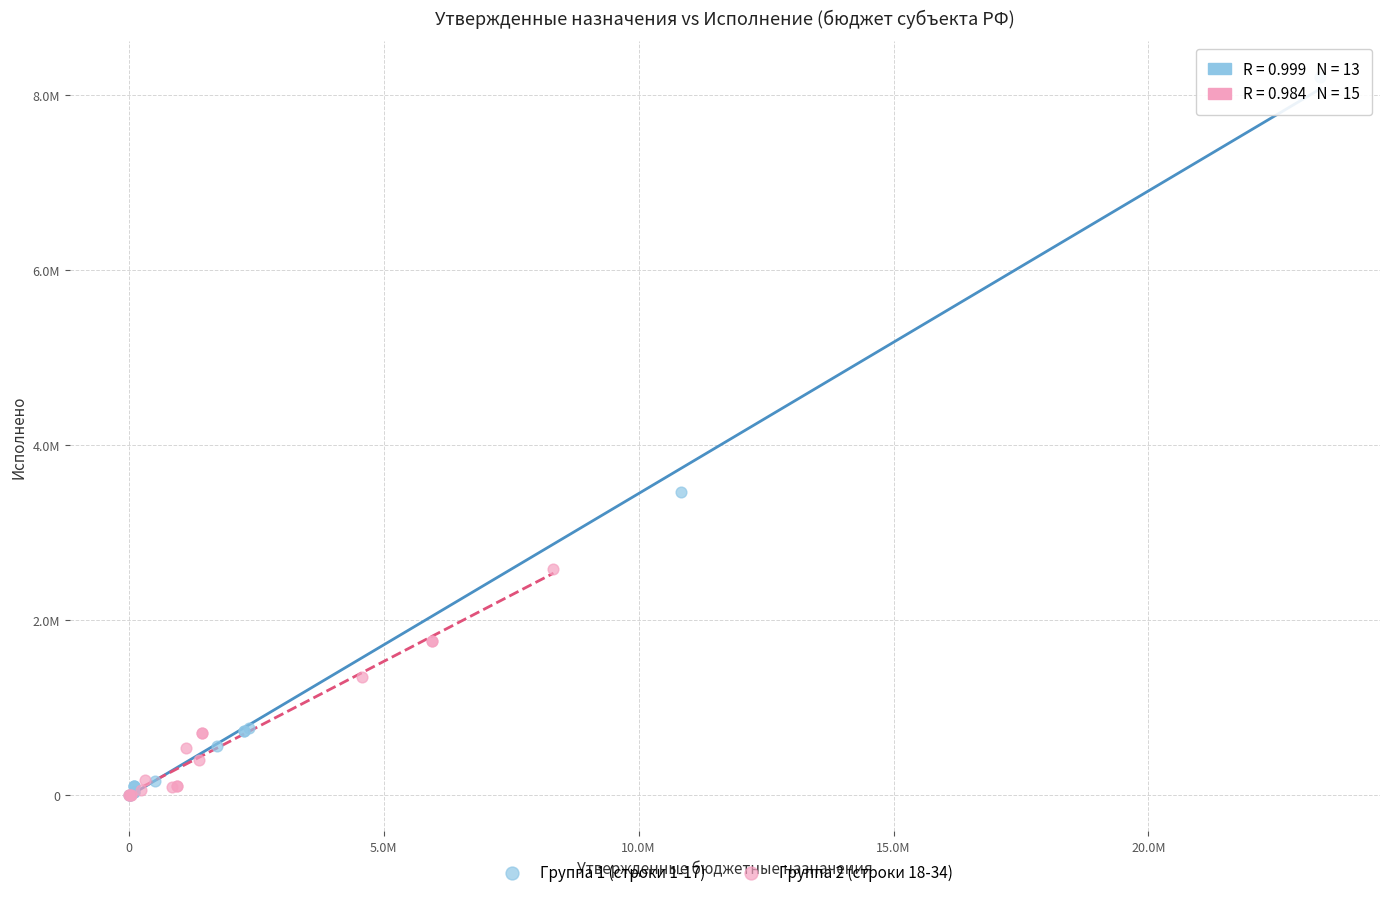

What are all the series names shown in the legend?

Группа 1 (строки 1-17), Группа 2 (строки 18-34)